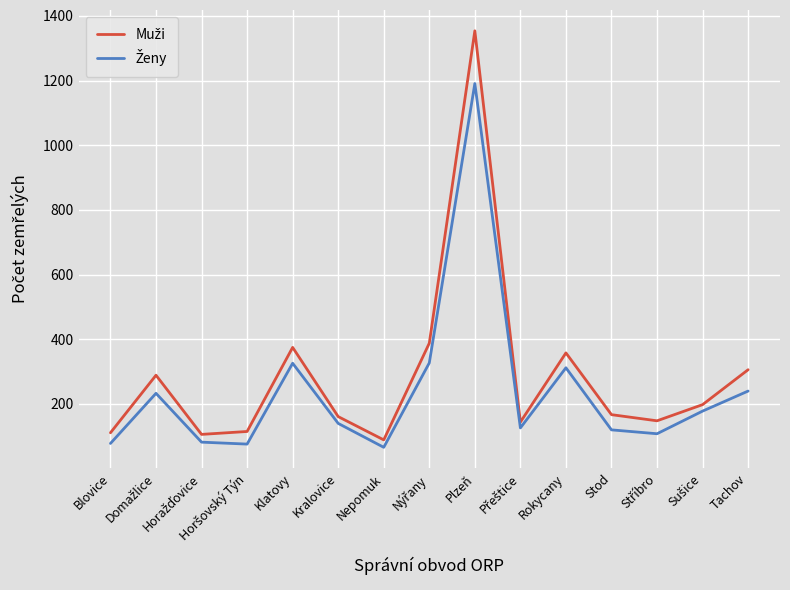

What is the spread (max minus min) of values at Tachov?

66